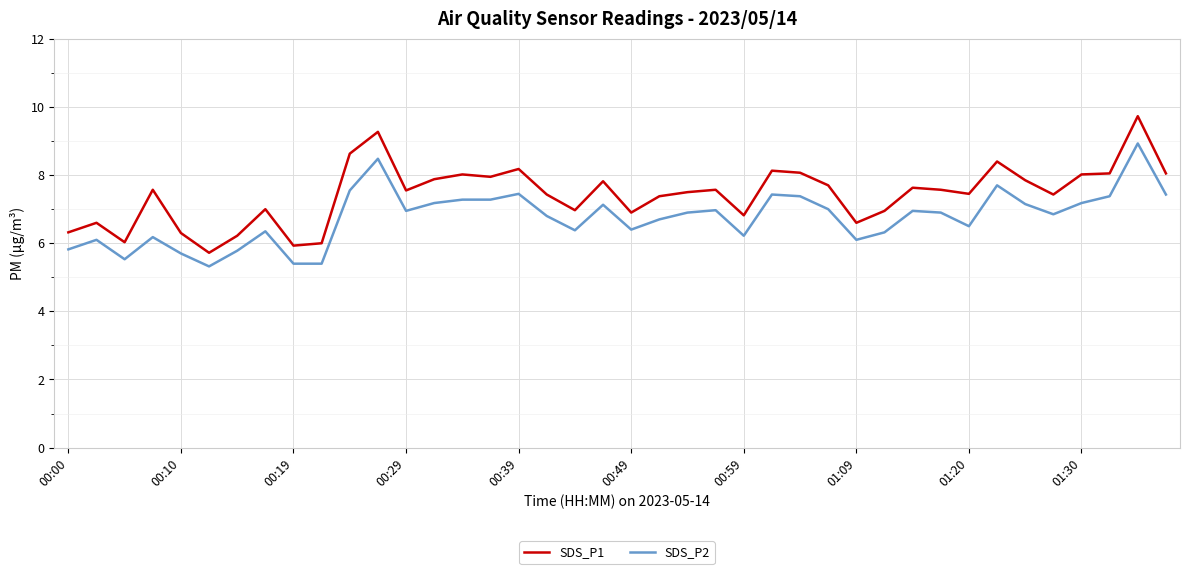

Which series has the largest total across all categories?

SDS_P1